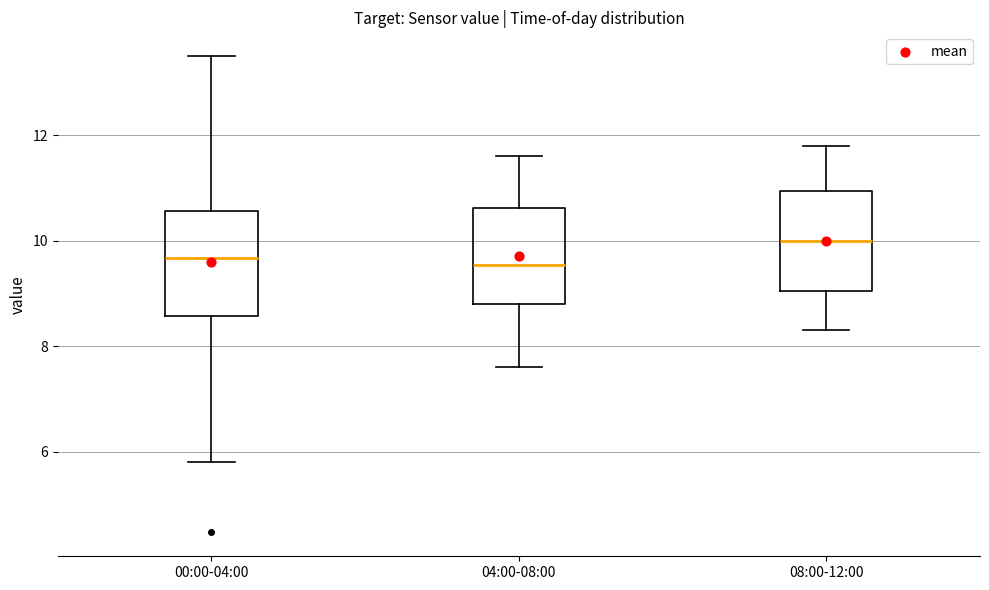

Which box has the highest median line?

08:00-12:00